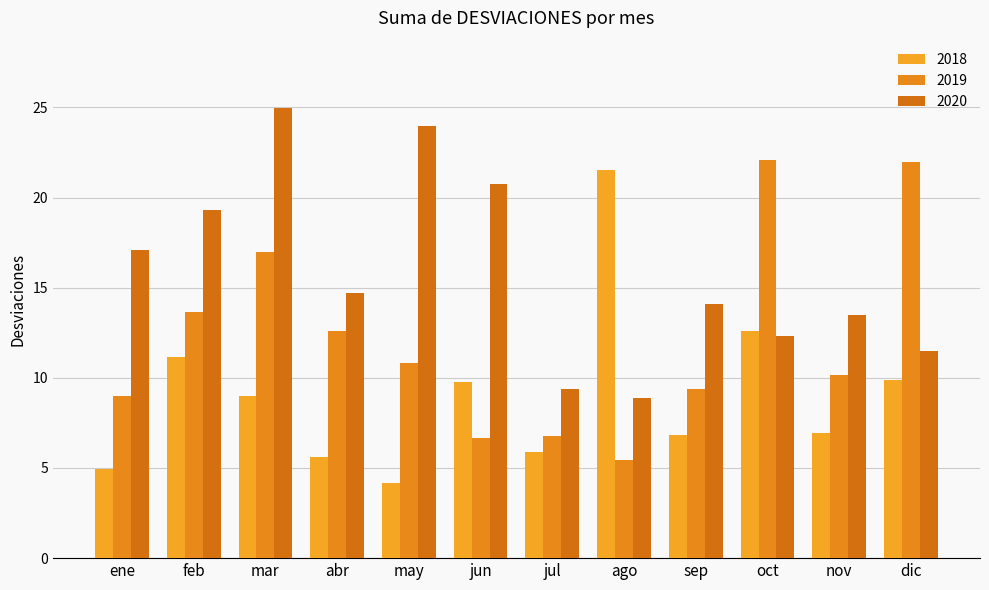

Which category has the highest value across all series?

mar